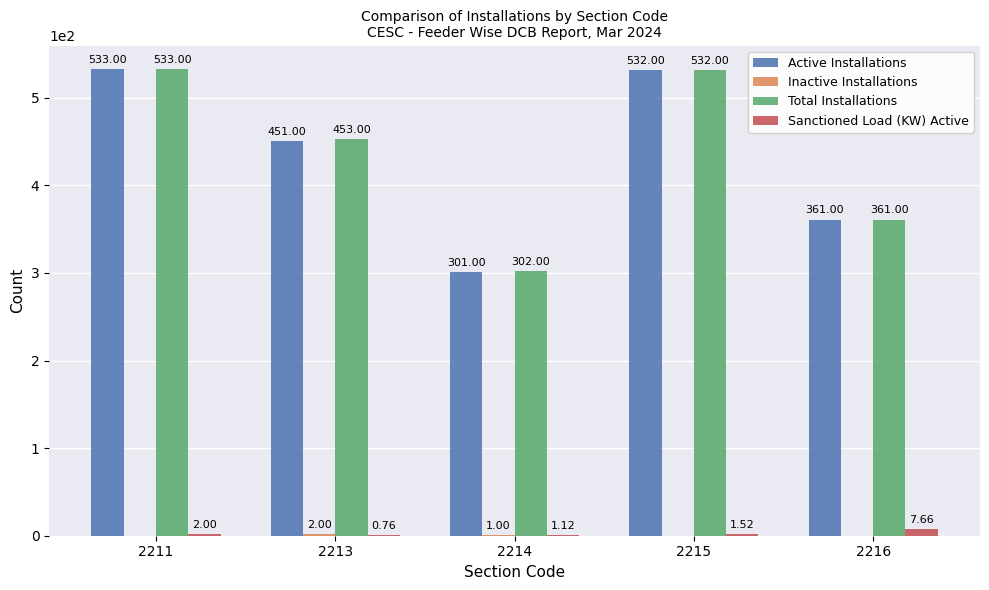

Between 2213 and 2214, which series saw the biggest shift?

Total Installations